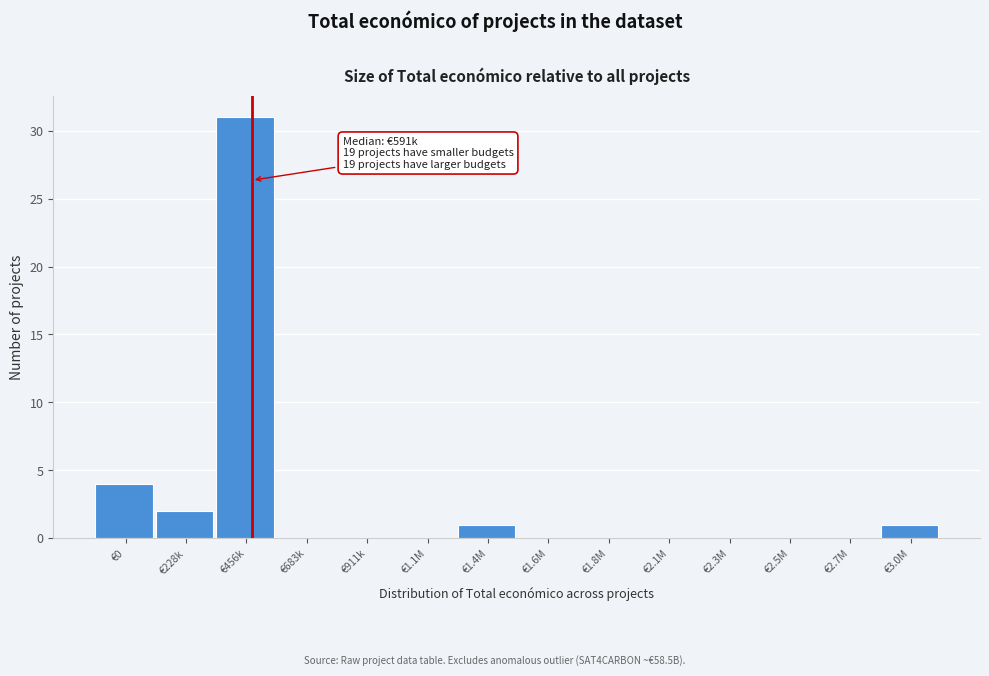

Reading left to right, list all the values displayed in this chart.

€0=4	€228k=2	€456k=31	€683k=0	€911k=0	€1.1M=0	€1.4M=1	€1.6M=0	€1.8M=0	€2.1M=0	€2.3M=0	€2.5M=0	€2.7M=0	€3.0M=1